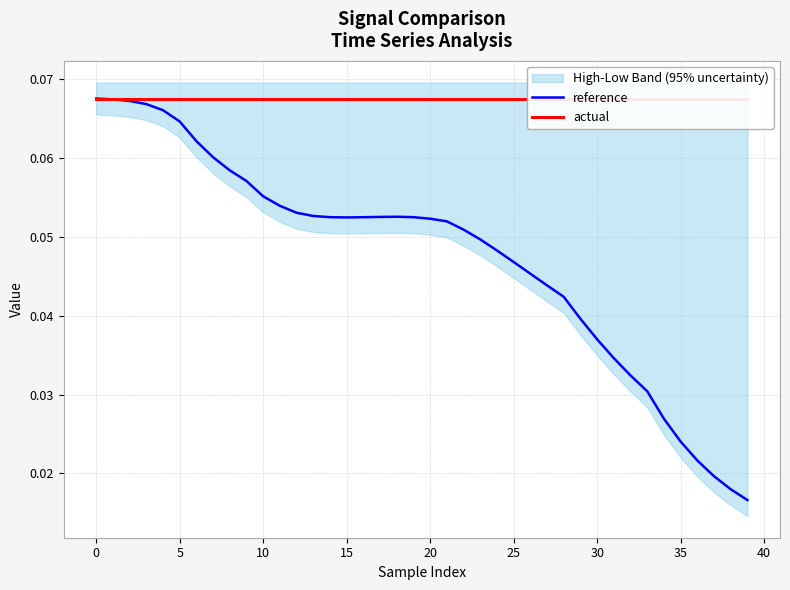

Which series has the largest range (max minus min)?

reference